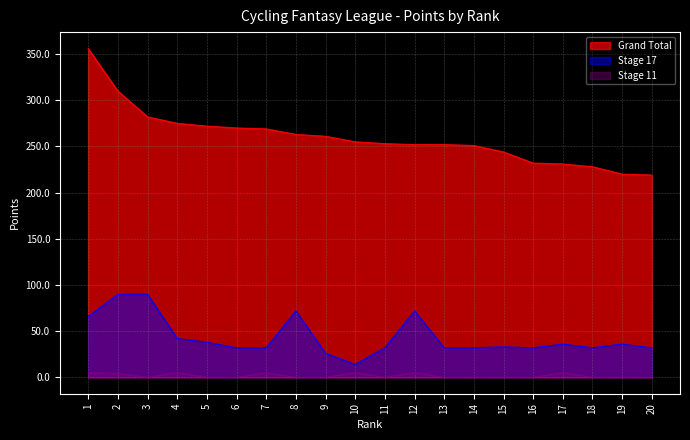

What is the average value of the Stage 17 series?

44